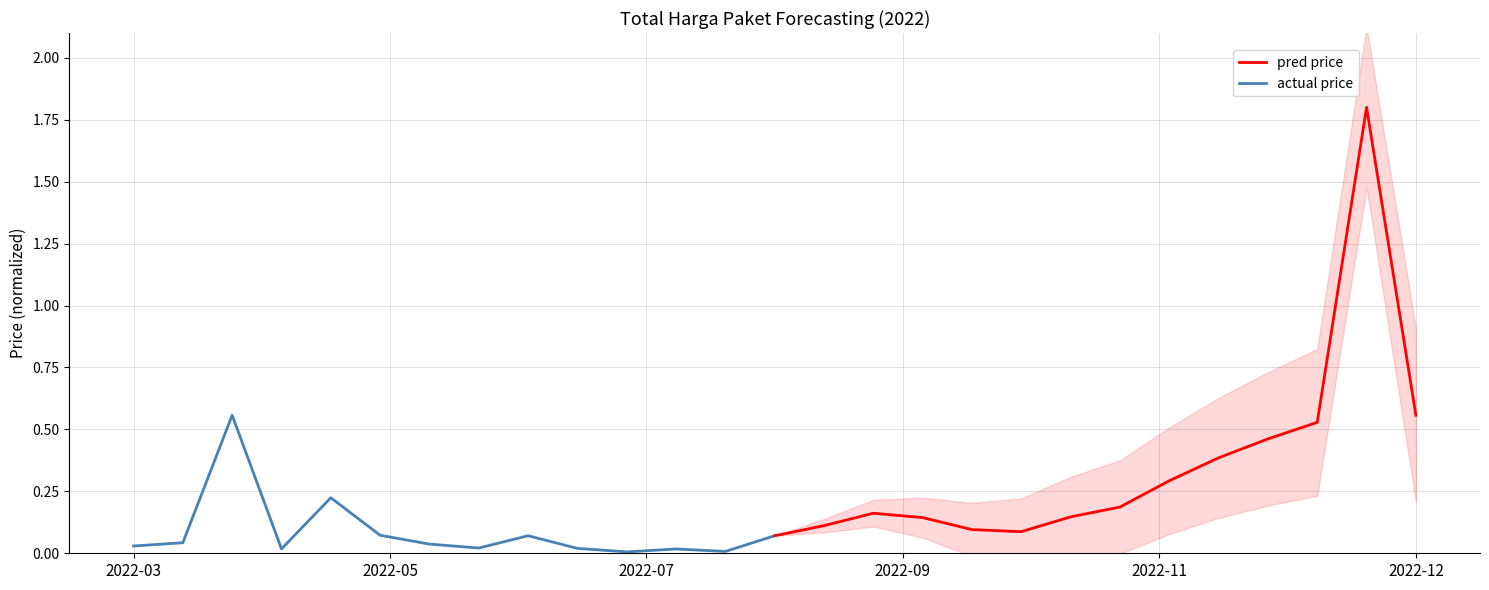

Which series ends up on top after the final intersection of pred price and actual price?

pred price